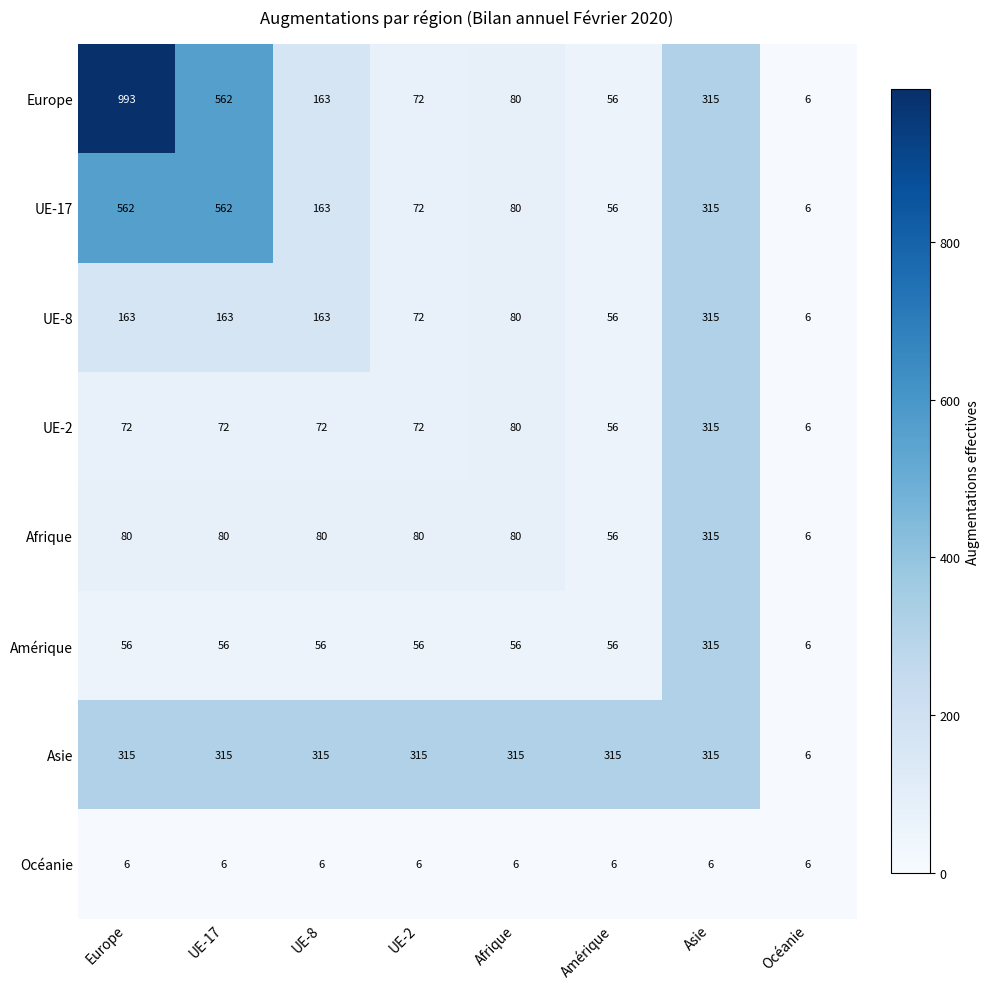

True or false: Europe has a value of 315 at Asie.

True